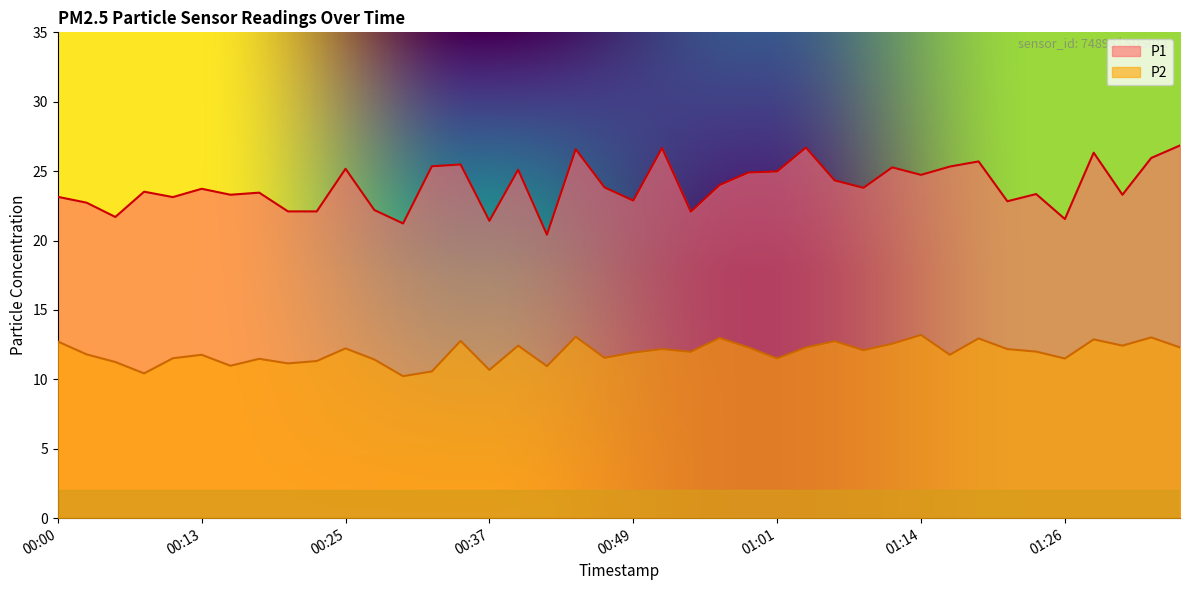

What is the value of the P2 point at the 3rd from the left?

11.2